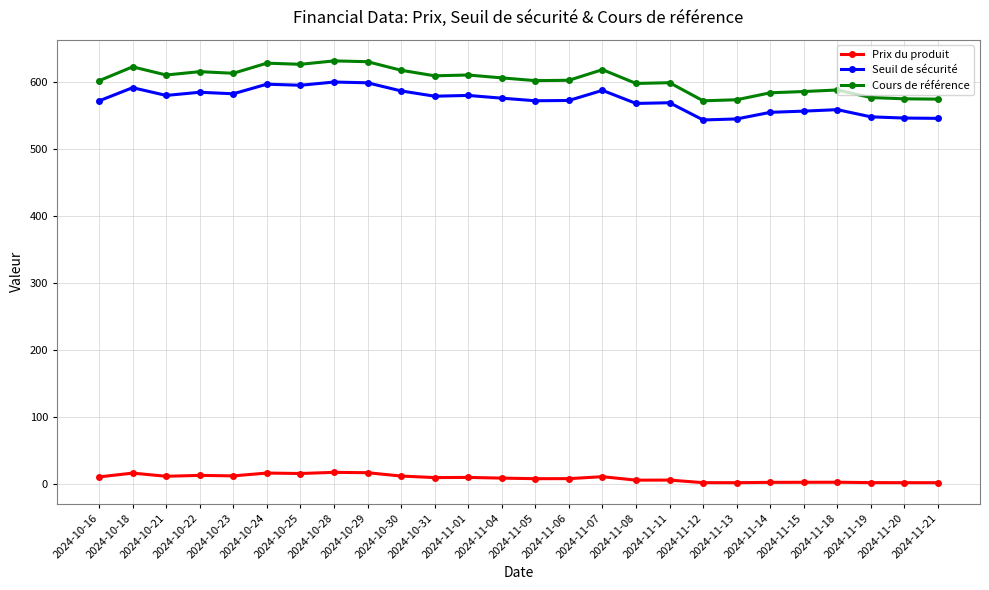

Which series has the largest total across all categories?

Cours de référence